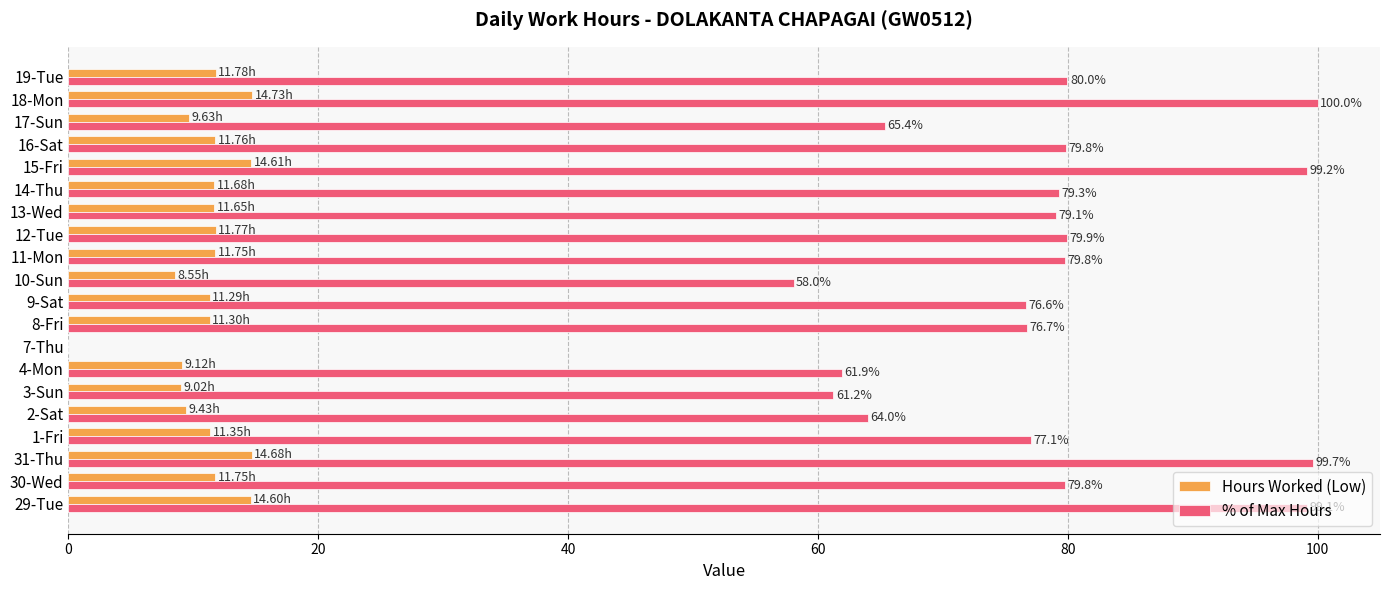

Is the value of % of Max Hours at 3-Sun greater than the value of Hours Worked (Low) at 10-Sun?

Yes